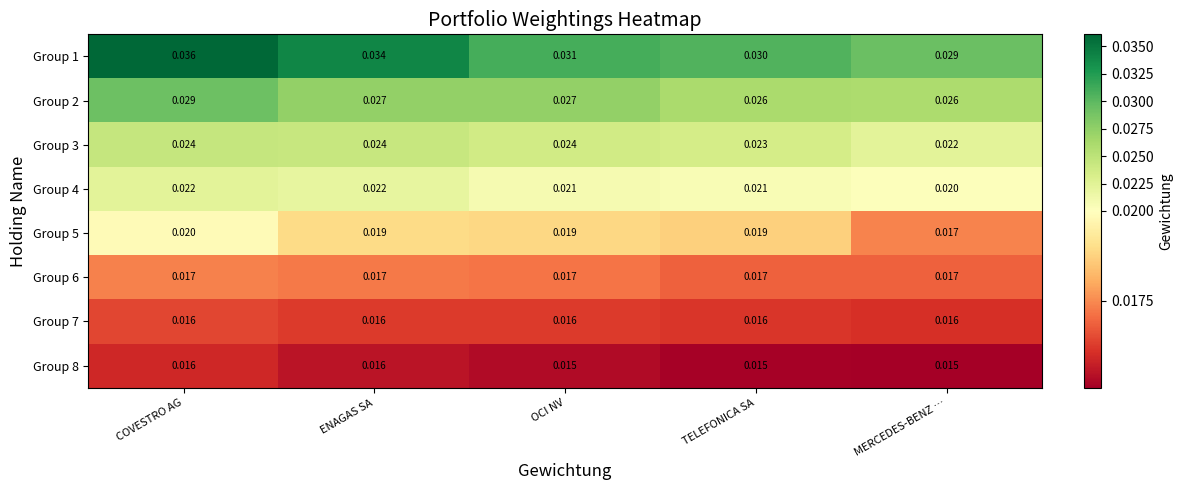

At which category is the sum across all series the highest?

COVESTRO AG